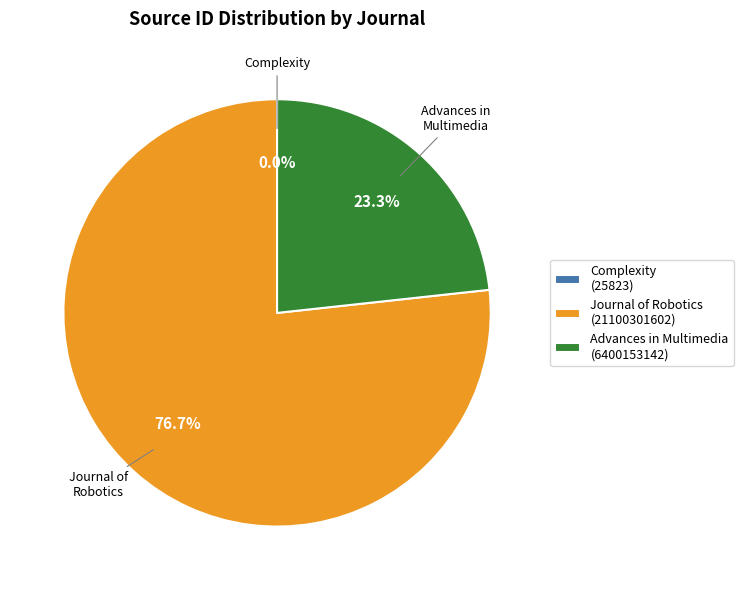

Is there any slice that represents more than half of the pie?

Yes